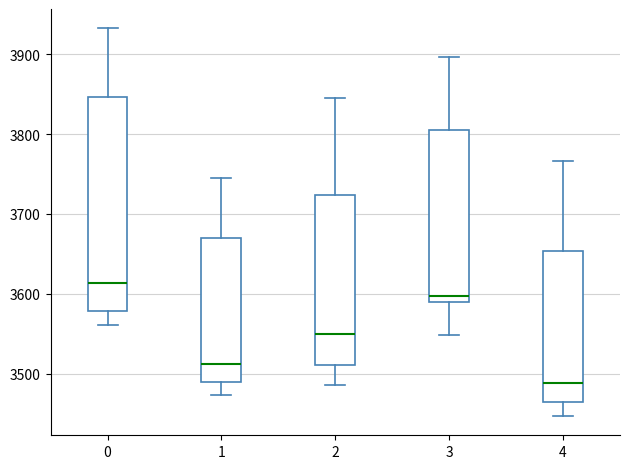

Where does the lower whisker of the box at x = 4 end on the y-axis? The values are not printed on the chart, so give them approximately, as read against the axis.

3450